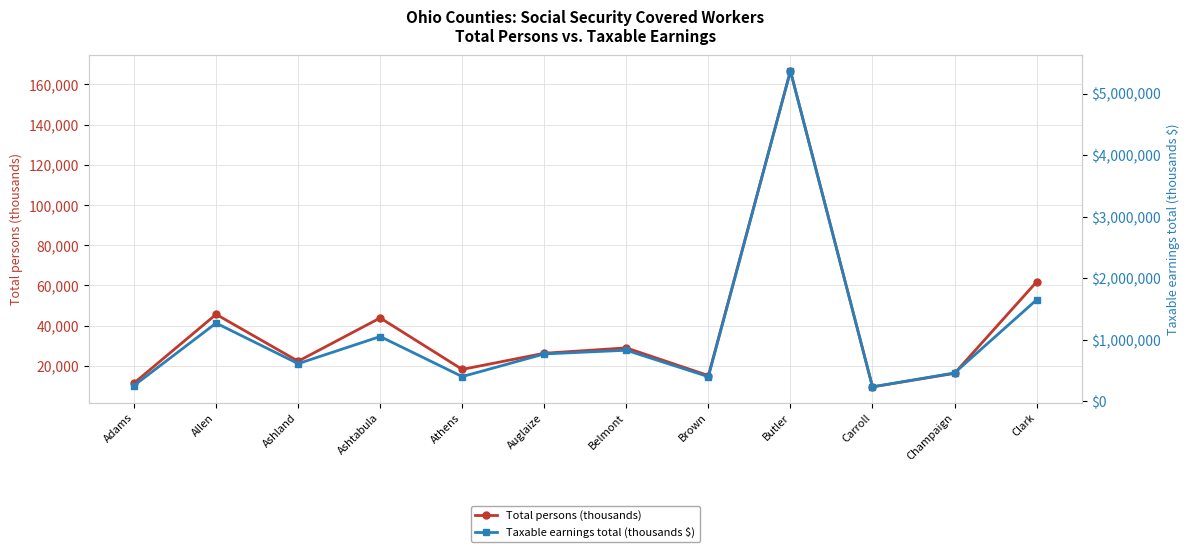

What is the minimum value shown in the chart?

9538